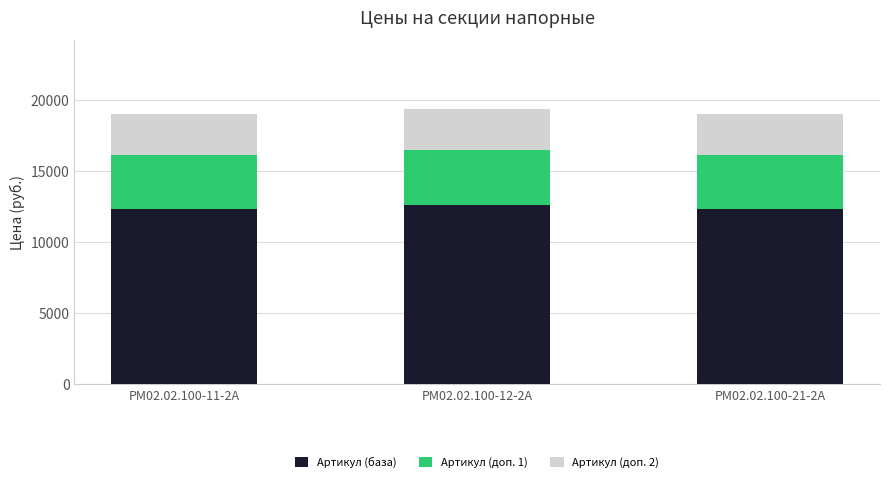

What is the sum of the Артикул (база) values at РМ02.02.100-11-2А and РМ02.02.100-12-2А?

24965.2